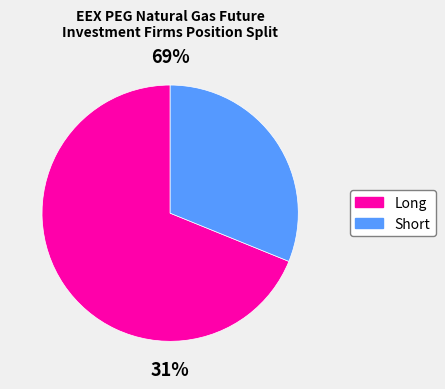

How many segments does this pie chart have?

2